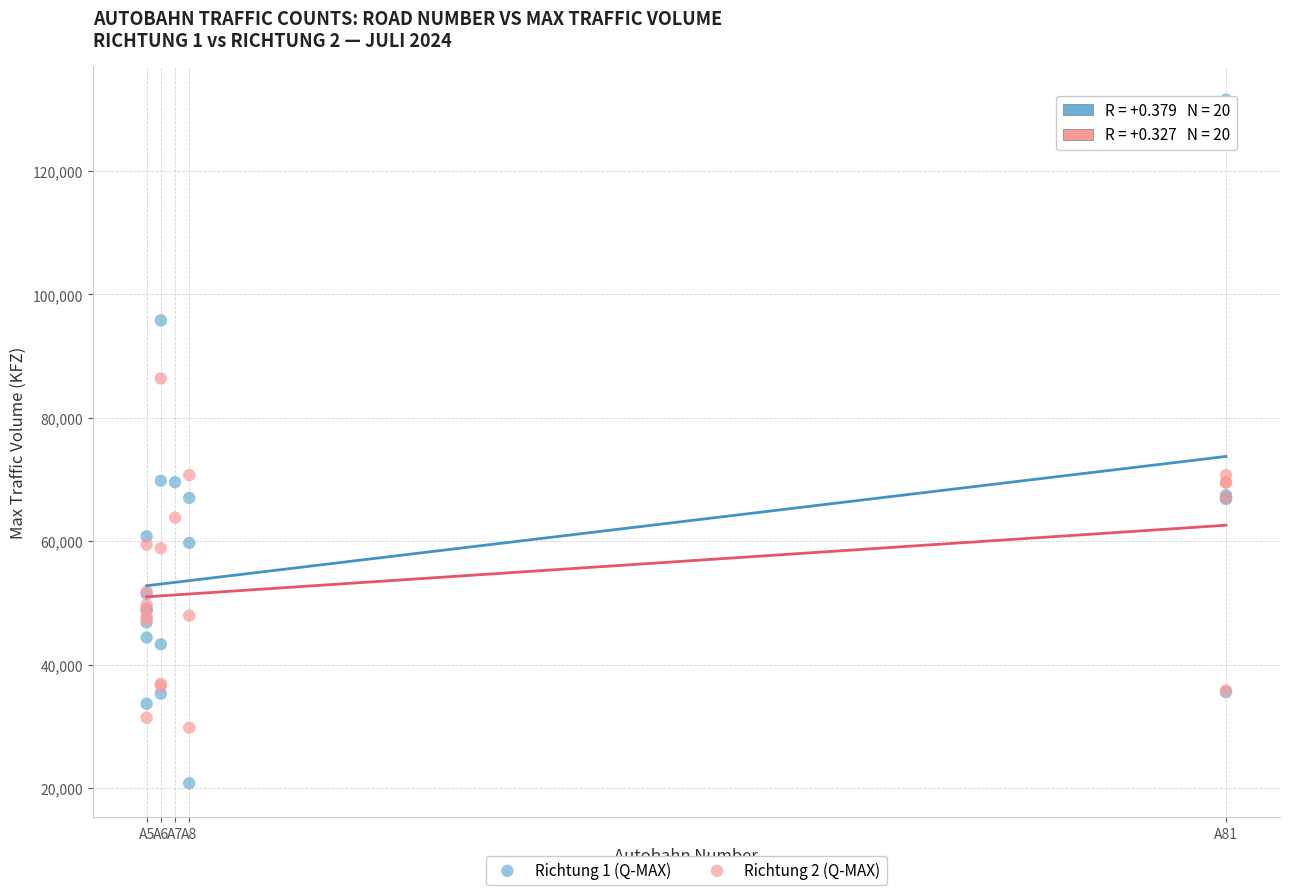

What are all the series names shown in the legend?

Richtung 1 (Q-MAX), Richtung 2 (Q-MAX)